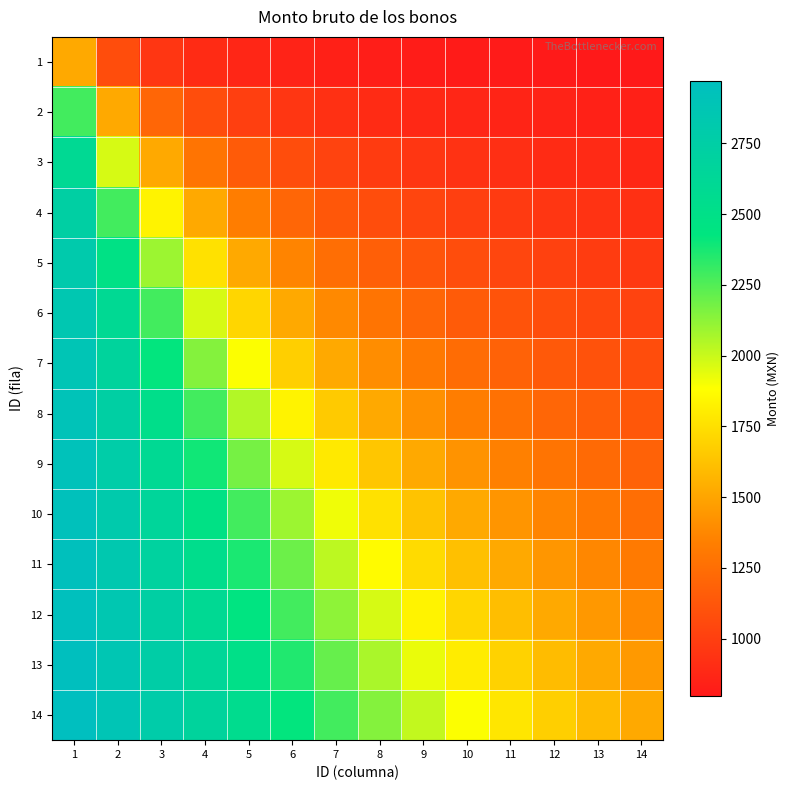

Reading left to right, transcribe all the data shown in this chart.

1: 1=1522.5	2=1073.1	3=952.6	4=898.8	5=868.5	6=849.1	7=835.7	8=825.8	9=818.2	10=812.2	11=807.4	12=803.4	13=800.0	14=797.1
2: 1=2283.8	2=1522.5	3=1210.6	4=1073.1	5=998.7	6=952.6	7=921.3	8=898.8	9=881.8	10=868.5	11=857.9	12=849.1	13=841.8	14=835.7
3: 1=2595.6	2=1971.9	3=1522.5	4=1285.1	5=1153.7	6=1073.1	7=1019.3	8=981.1	9=952.6	10=930.6	11=913.0	12=898.8	13=887.0	14=877.0
4: 1=2733.1	2=2283.8	3=1834.4	4=1522.5	5=1331.2	6=1210.6	7=1130.1	8=1073.1	9=1031.0	10=998.7	11=973.2	12=952.6	13=935.6	14=921.3
5: 1=2807.6	2=2475.1	3=2092.4	4=1759.9	5=1522.5	6=1362.4	7=1252.8	8=1174.8	9=1117.1	10=1073.1	11=1038.5	12=1010.7	13=987.8	14=968.7
6: 1=2853.7	2=2595.6	3=2283.8	4=1971.9	5=1713.8	6=1522.5	7=1385.0	8=1285.1	9=1210.6	10=1153.7	11=1109.0	12=1073.1	13=1043.7	14=1019.3
7: 1=2884.9	2=2676.2	3=2421.3	4=2146.2	5=1891.3	6=1682.6	7=1522.5	8=1402.0	9=1310.6	10=1240.0	11=1184.5	12=1139.8	13=1103.4	14=1073.1
8: 1=2907.5	2=2733.1	3=2521.2	4=2283.8	5=2046.3	6=1834.4	7=1660.0	8=1522.5	9=1415.2	10=1331.2	11=1264.4	12=1210.6	13=1166.6	14=1130.1
9: 1=2924.5	2=2775.3	3=2595.6	4=2391.0	5=2176.5	6=1971.9	7=1792.2	8=1643.0	9=1522.5	10=1425.9	11=1348.2	12=1285.1	13=1233.2	14=1190.0
10: 1=2937.7	2=2807.6	3=2652.6	4=2475.1	5=2283.8	6=2092.4	7=1914.9	8=1759.9	9=1629.8	10=1522.5	11=1434.6	12=1362.4	13=1302.7	14=1252.8
11: 1=2948.4	2=2833.1	3=2697.3	4=2541.8	5=2371.6	6=2195.9	7=2025.7	8=1870.2	9=1734.4	10=1619.1	11=1522.5	12=1441.9	13=1374.5	14=1317.9
12: 1=2957.1	2=2853.7	3=2733.1	4=2595.6	5=2443.8	6=2283.8	7=2123.7	8=1971.9	9=1834.4	10=1713.8	11=1610.4	12=1522.5	13=1448.1	14=1385.0
13: 1=2964.4	2=2870.7	3=2762.5	4=2639.6	5=2503.6	6=2358.2	7=2209.3	8=2063.9	9=1927.9	10=1805.0	11=1696.8	12=1603.1	13=1522.5	14=1453.4
14: 1=2970.6	2=2884.9	3=2786.9	4=2676.2	5=2553.5	6=2421.3	7=2283.8	8=2146.2	9=2014.0	10=1891.3	11=1780.6	12=1682.6	13=1596.9	14=1522.5